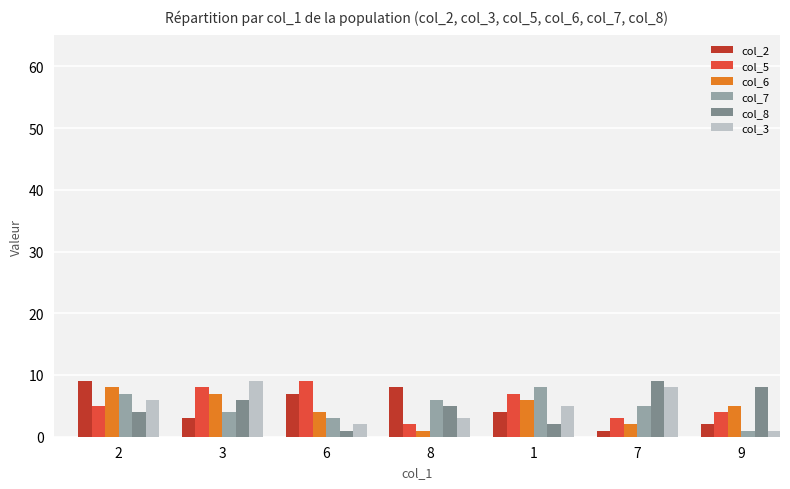

Reading left to right, extract all data points from this chart.

col_2: 9	3	7	8	4	1	2
col_5: 5	8	9	2	7	3	4
col_6: 8	7	4	1	6	2	5
col_7: 7	4	3	6	8	5	1
col_8: 4	6	1	5	2	9	8
col_3: 6	9	2	3	5	8	1